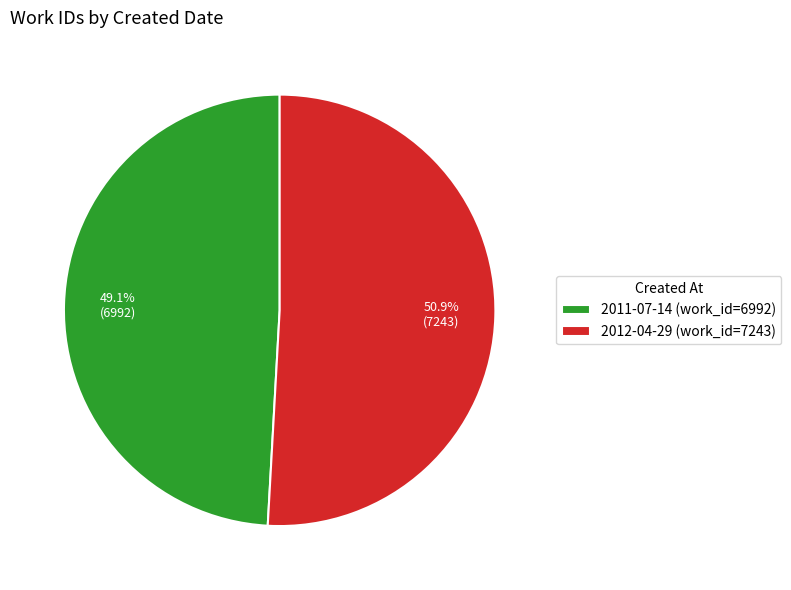

Does any single category account for the majority?

Yes